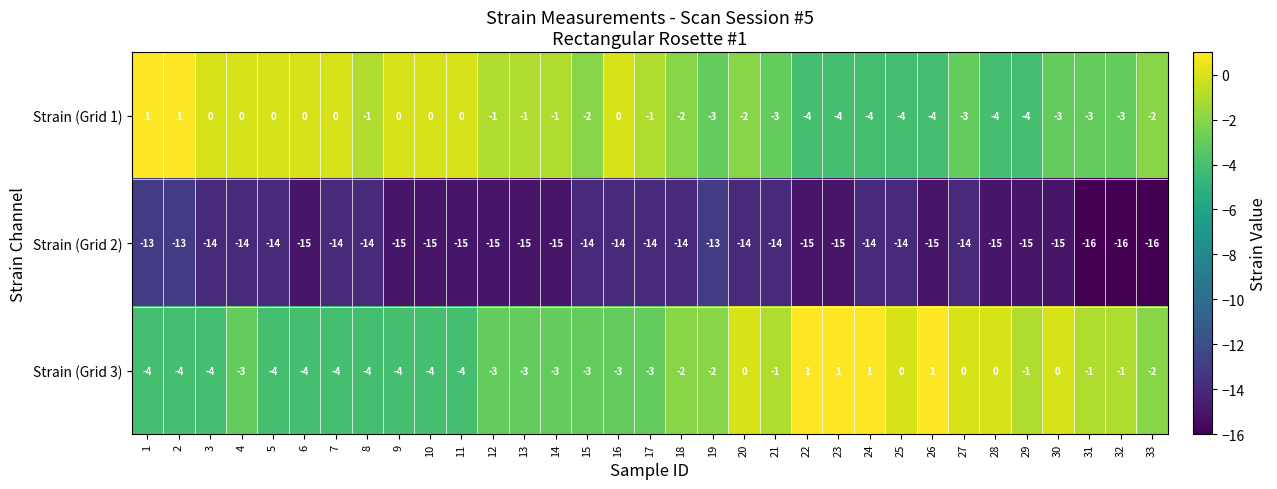

Count the Strain (Grid 2) values in the range -15 to -14.

27